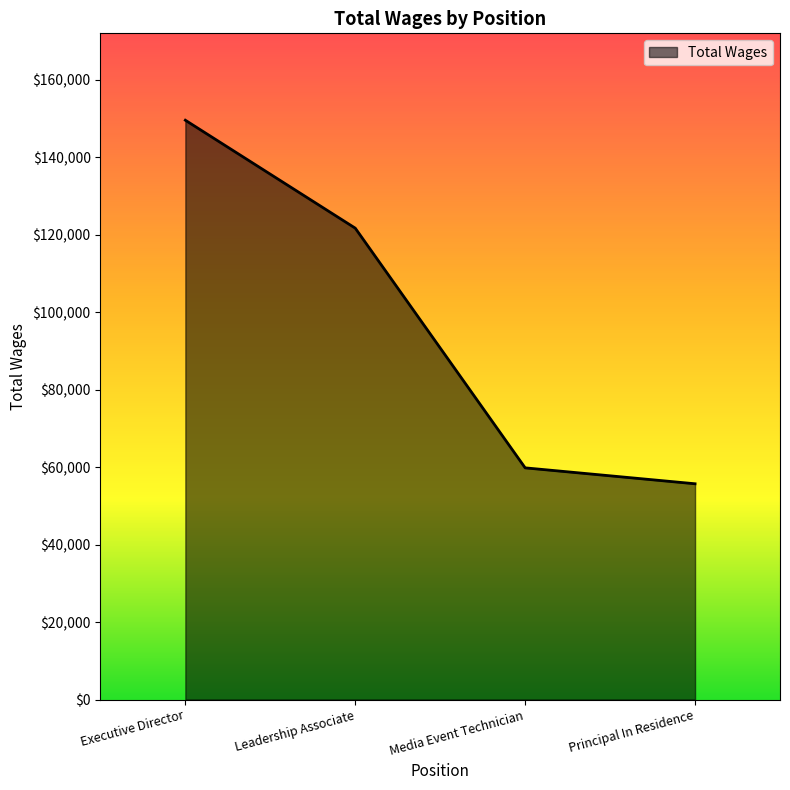

Is it true that the value at Media Event Technician is 35800?

False